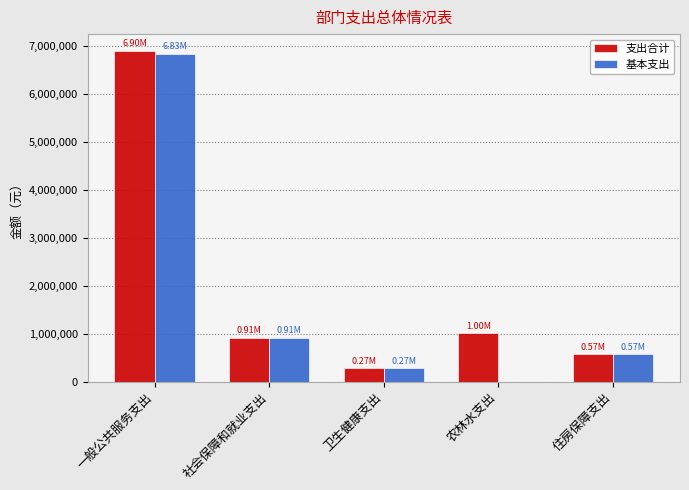

Between 一般公共服务支出 and 社会保障和就业支出, which series saw the biggest shift?

支出合计